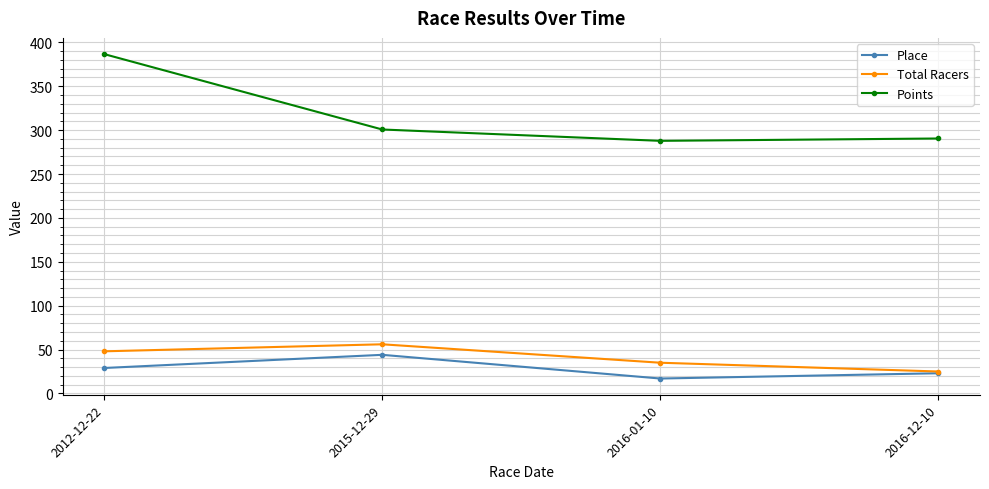

Reading left to right, list all the values displayed in this chart.

Place: 29.0	44.0	17.0	23.0
Total Racers: 48.0	56.0	35.0	25.0
Points: 386.6	300.7	287.8	290.5